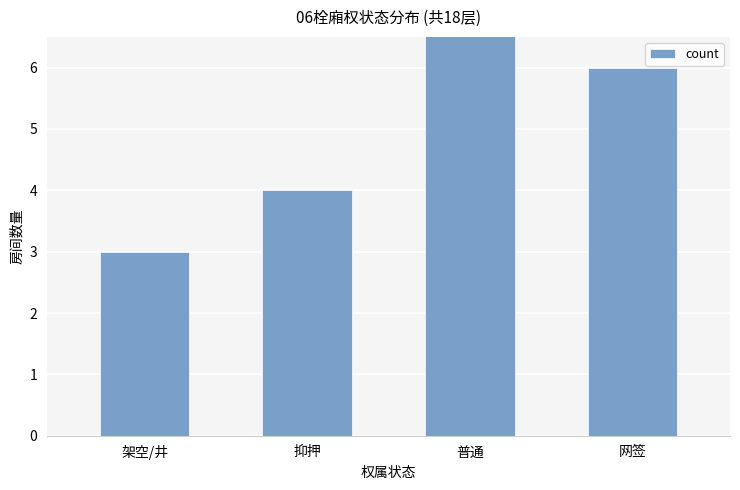

What position from the left is 网签?

4